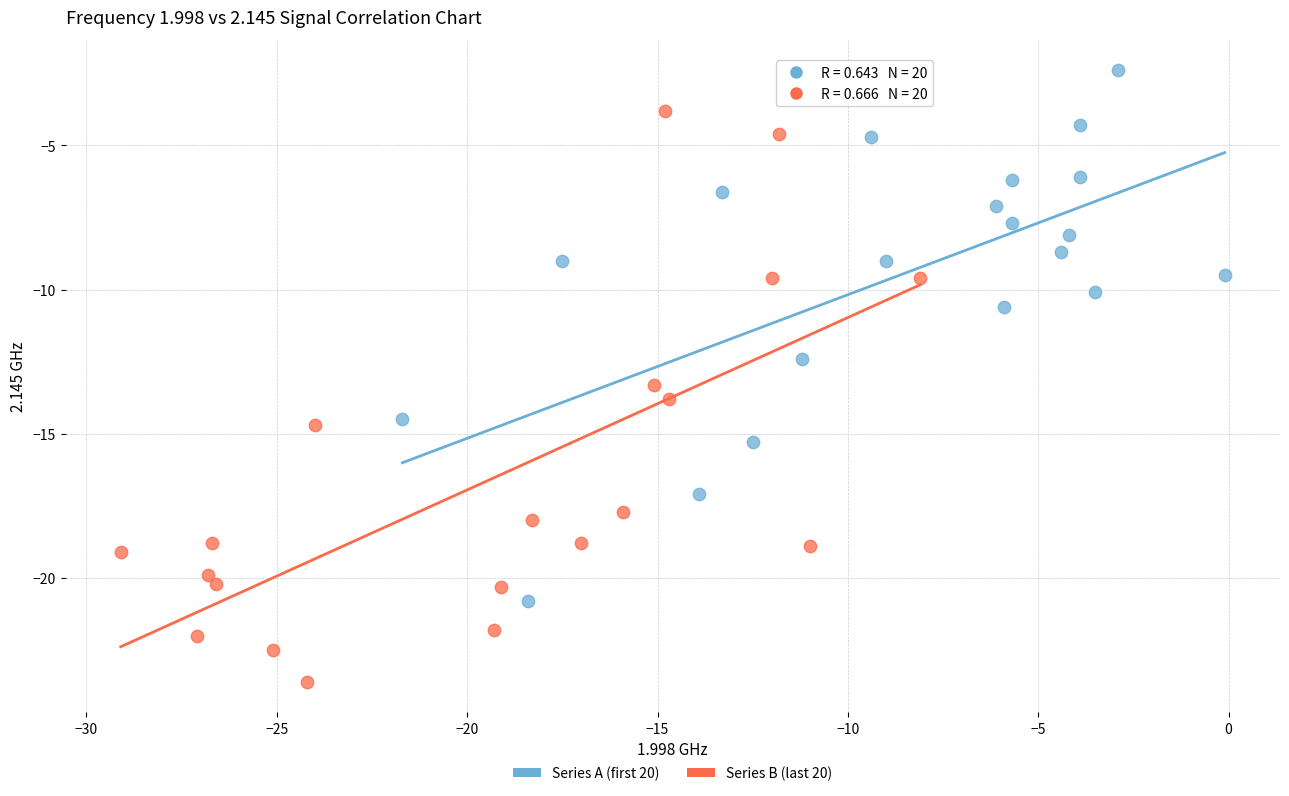

Which series reaches the maximum Y coordinate?

Series A (first 20)